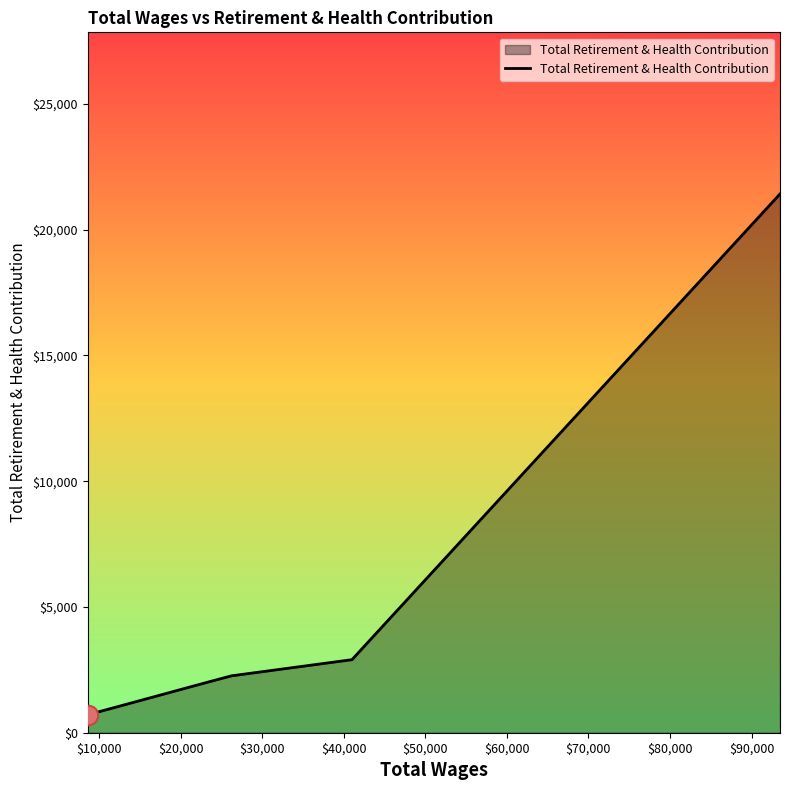

Count the number of categories in the chart.

5